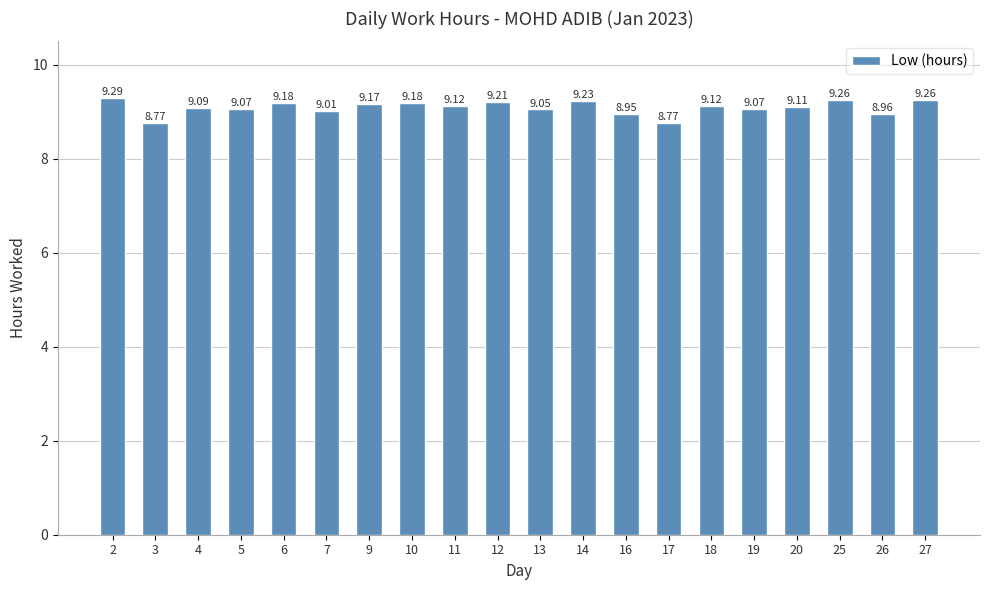

What is the ratio of the value at 26 to the value at 12?

1.0